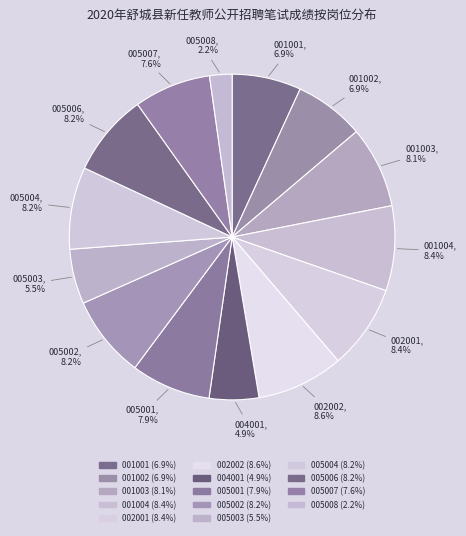

How many slices are in this pie chart?

14